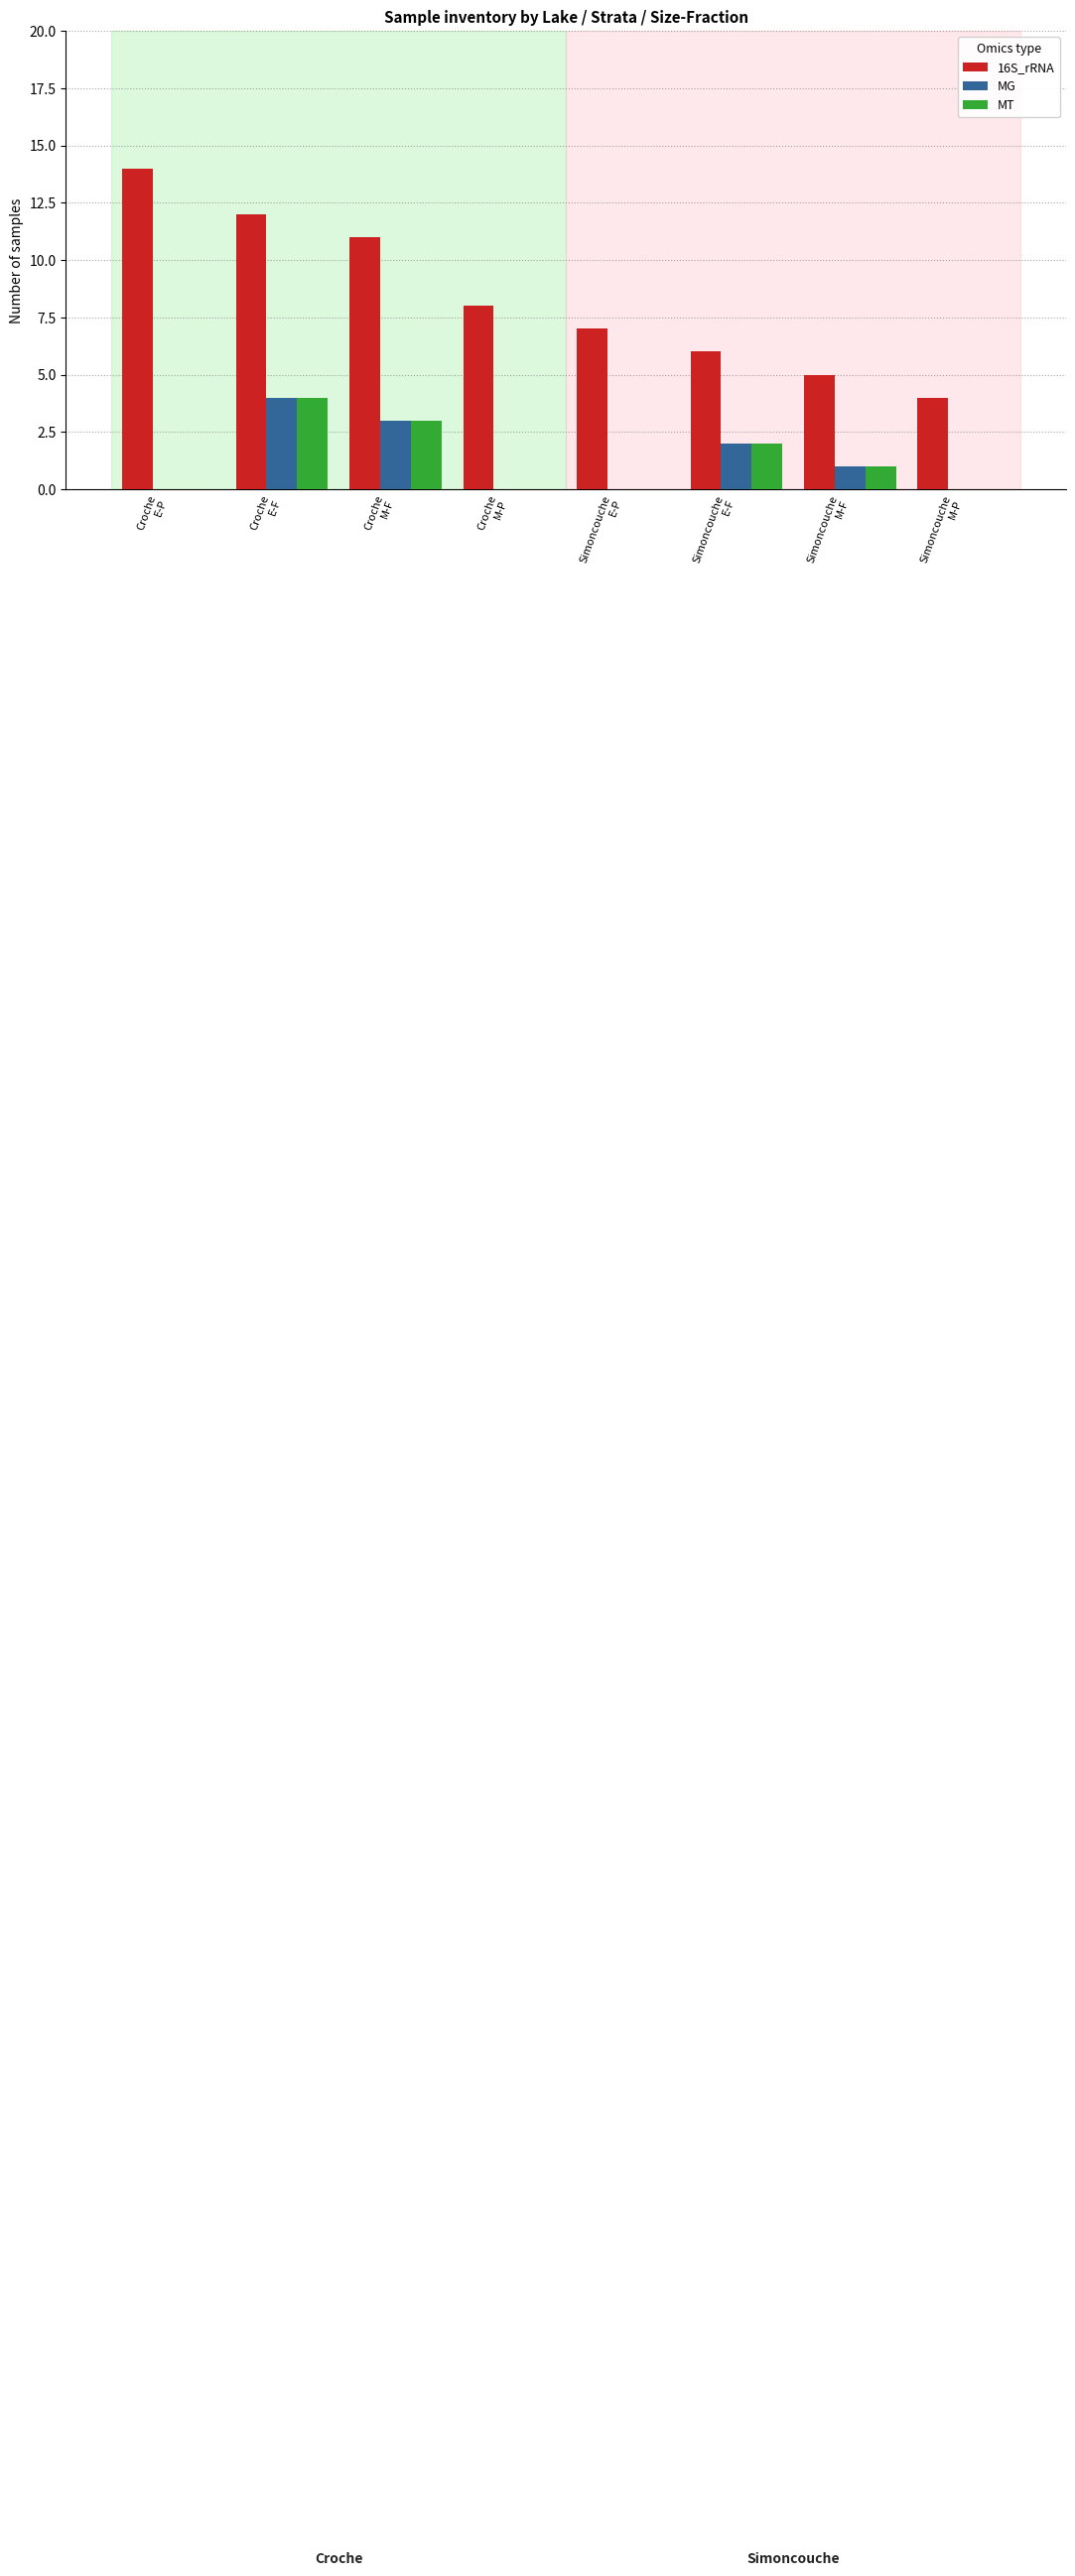

Which series has the largest total across all categories?

16S_rRNA